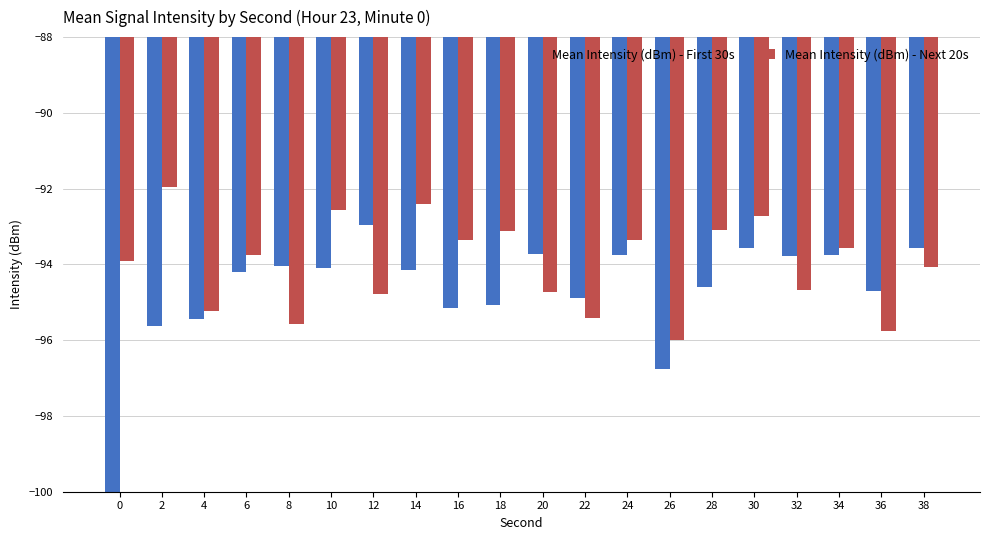

What are all the series names shown in the legend?

Mean Intensity (dBm) - First 30s, Mean Intensity (dBm) - Next 20s